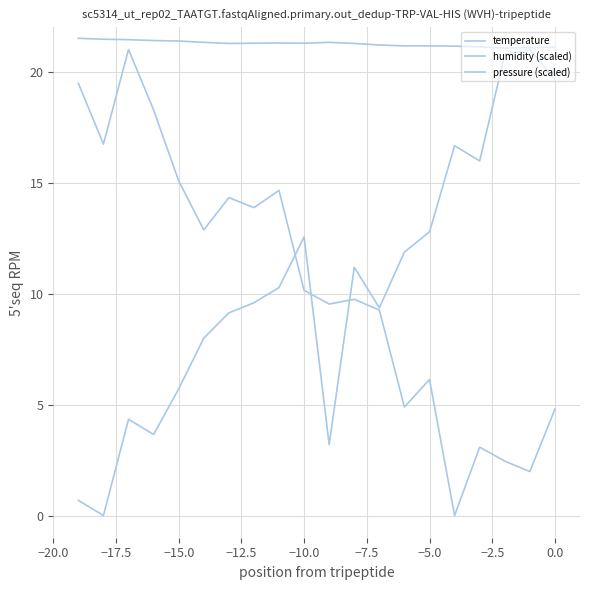

What is the average value of the temperature series?

21.3